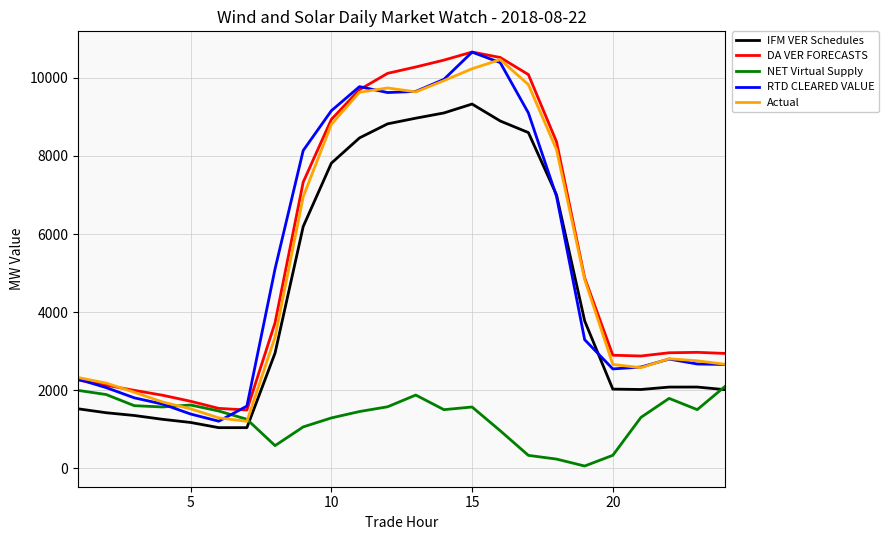

How many values in the DA VER FORECASTS series are below 3727?

12